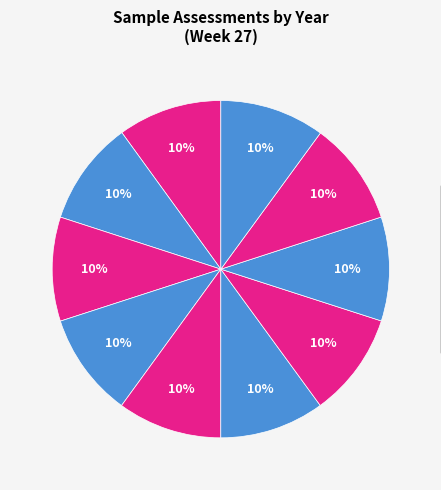

How many segments does this pie chart have?

10